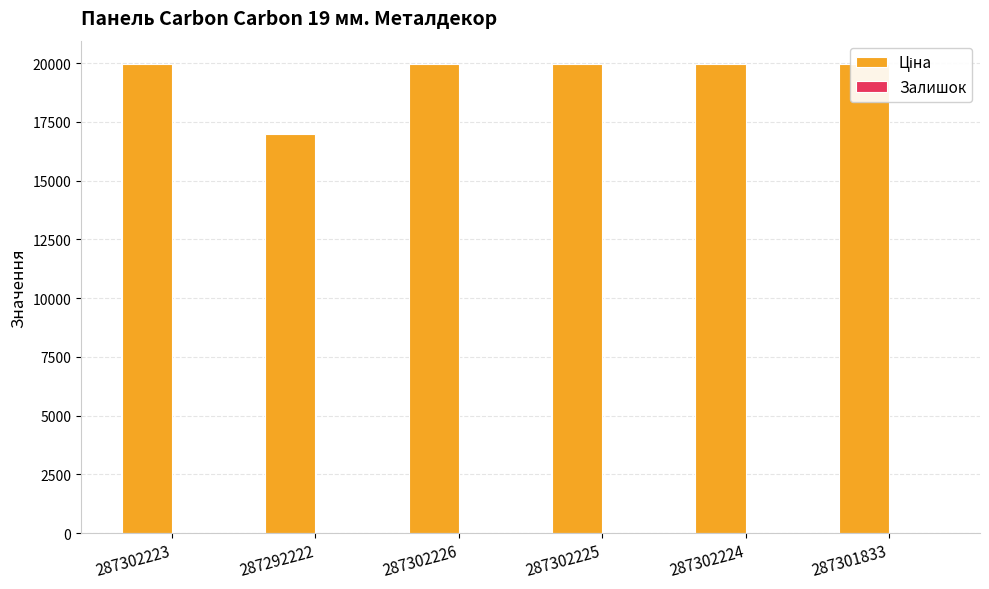

Where does the Залишок series first go above 3?

287302223